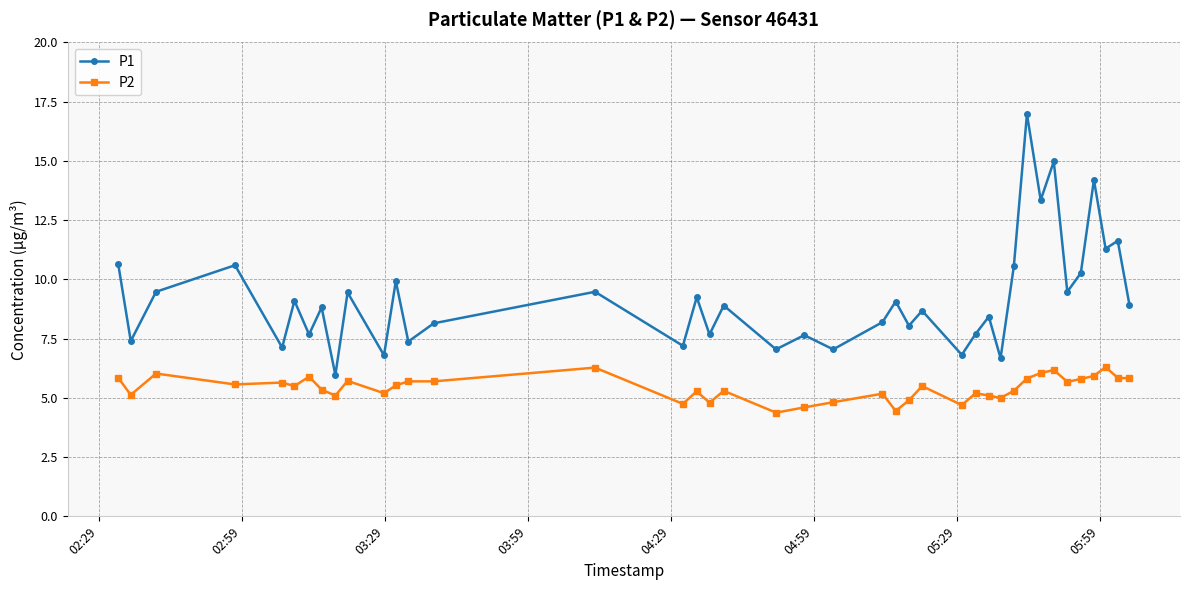

Count the number of categories in the chart.

40